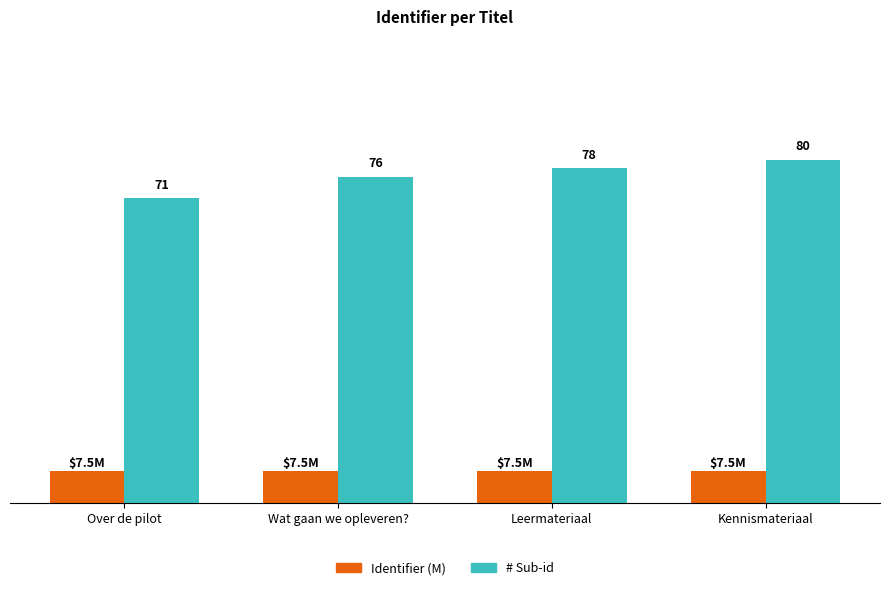

Between Over de pilot and Wat gaan we opleveren?, which series saw the biggest shift?

# Sub-id